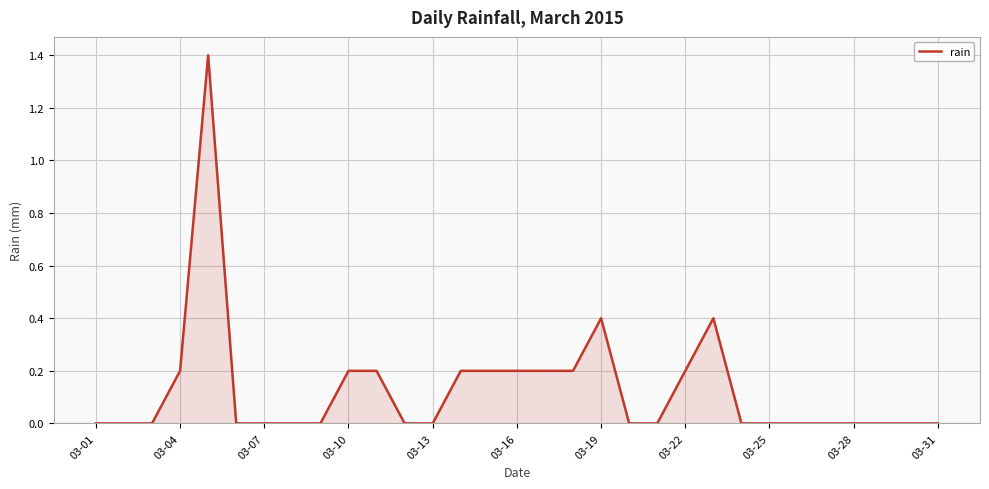

What is the greatest value displayed?

1.4